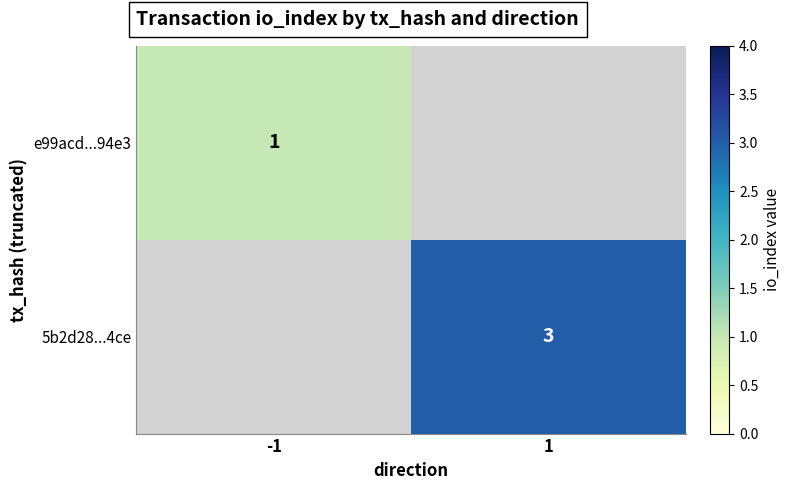

The 5b2d28...4ce series shows 2 at 1. True or false?

False